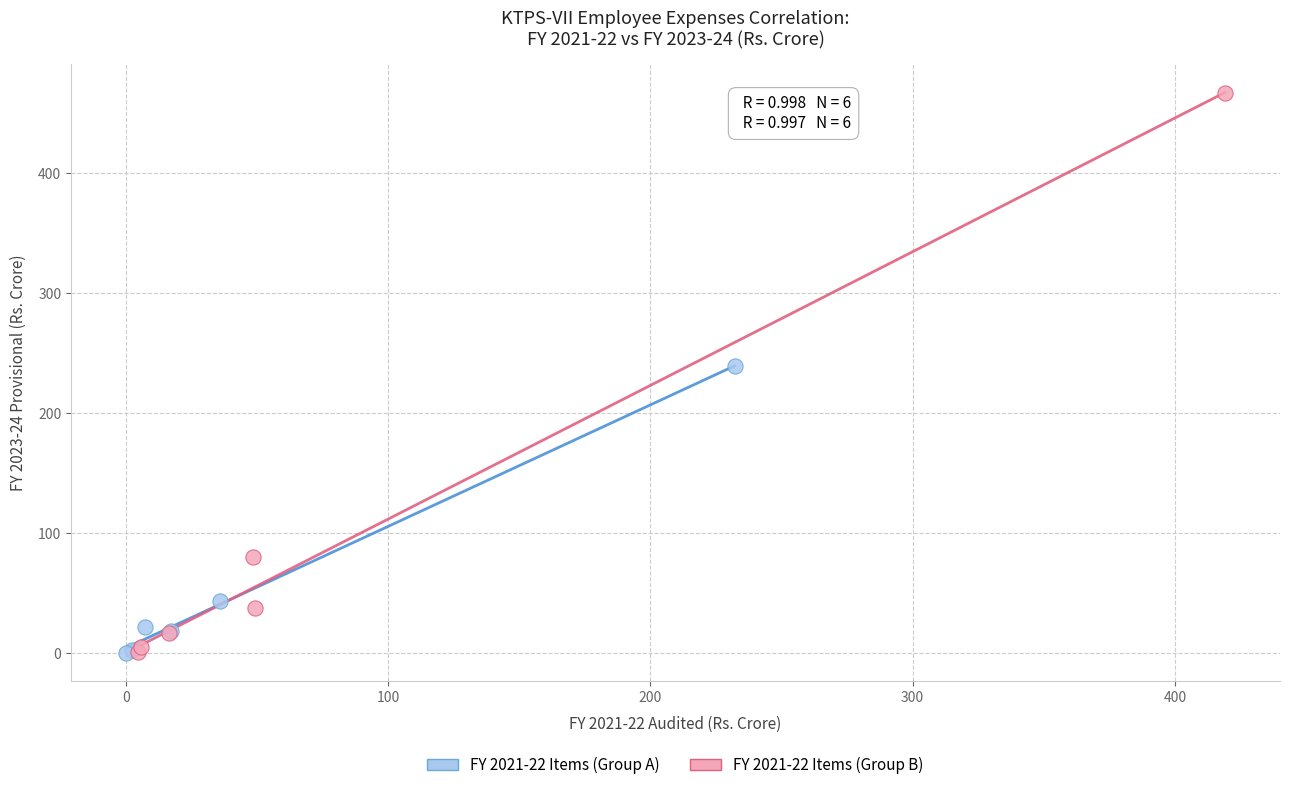

What are all the series names shown in the legend?

FY 2021-22 Items (Group A), FY 2021-22 Items (Group B)